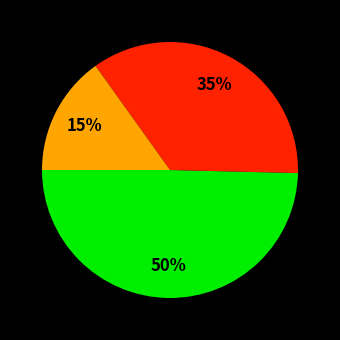

To the nearest percent, what is the difference between the largest and smallest slice percentages?

35%